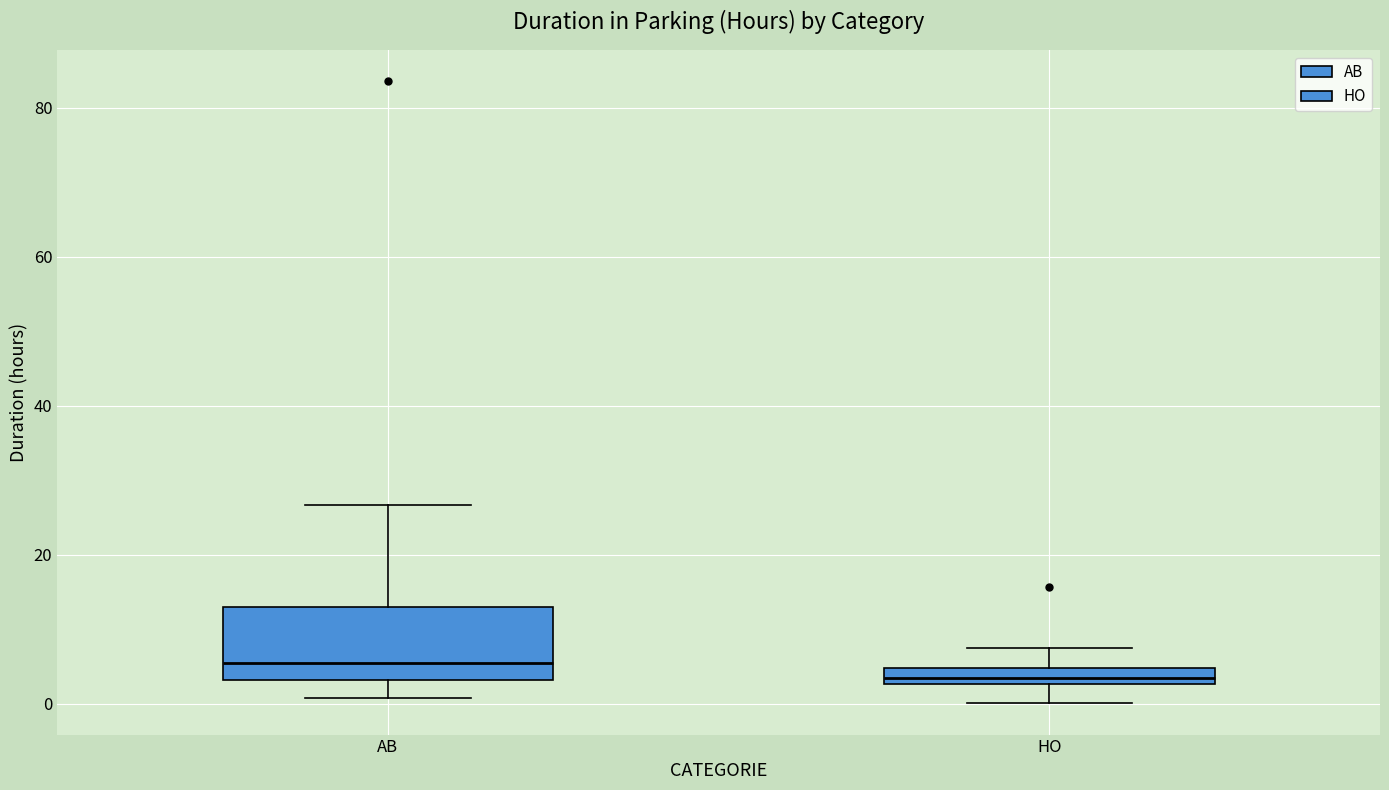

Where does the lower whisker of the box for HO end on the y-axis? The values are not printed on the chart, so give them approximately, as read against the axis.

0